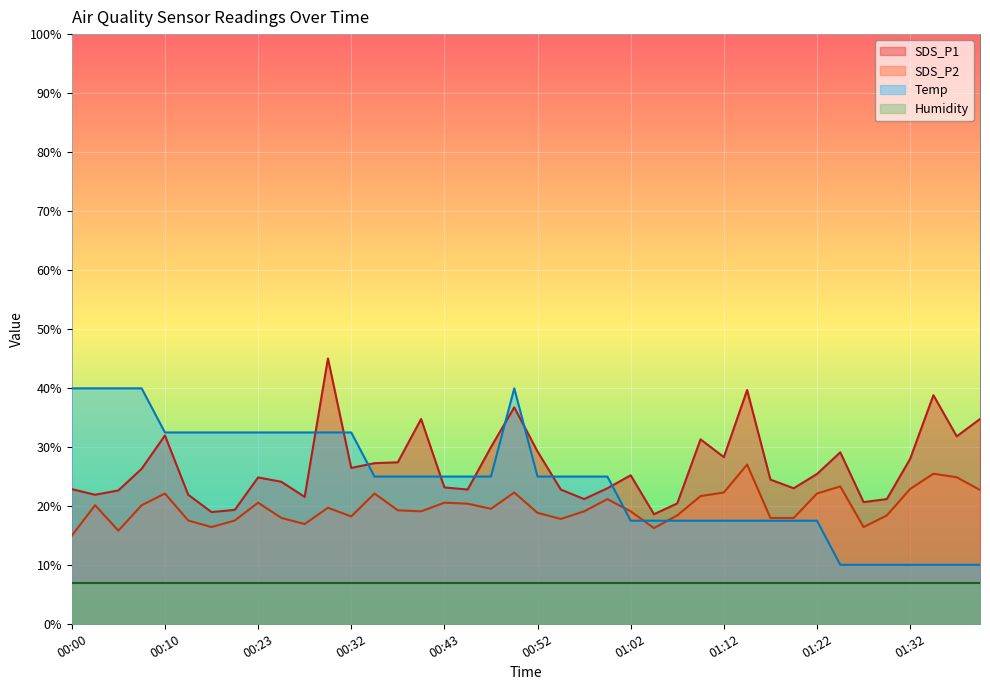

The SDS_P1 series shows 29.2 at 00:52. True or false?

True